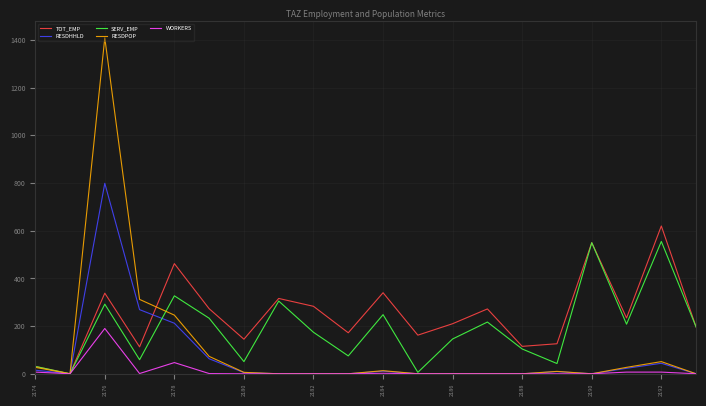

What is the sum of all RESDPOP values?

2174